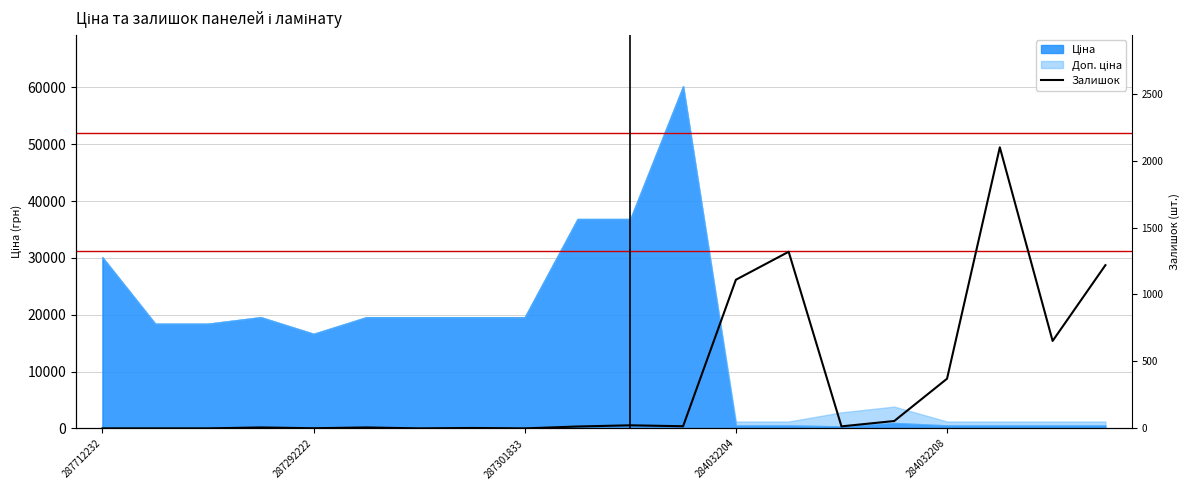

What is the label of the 6th point from the left?

5